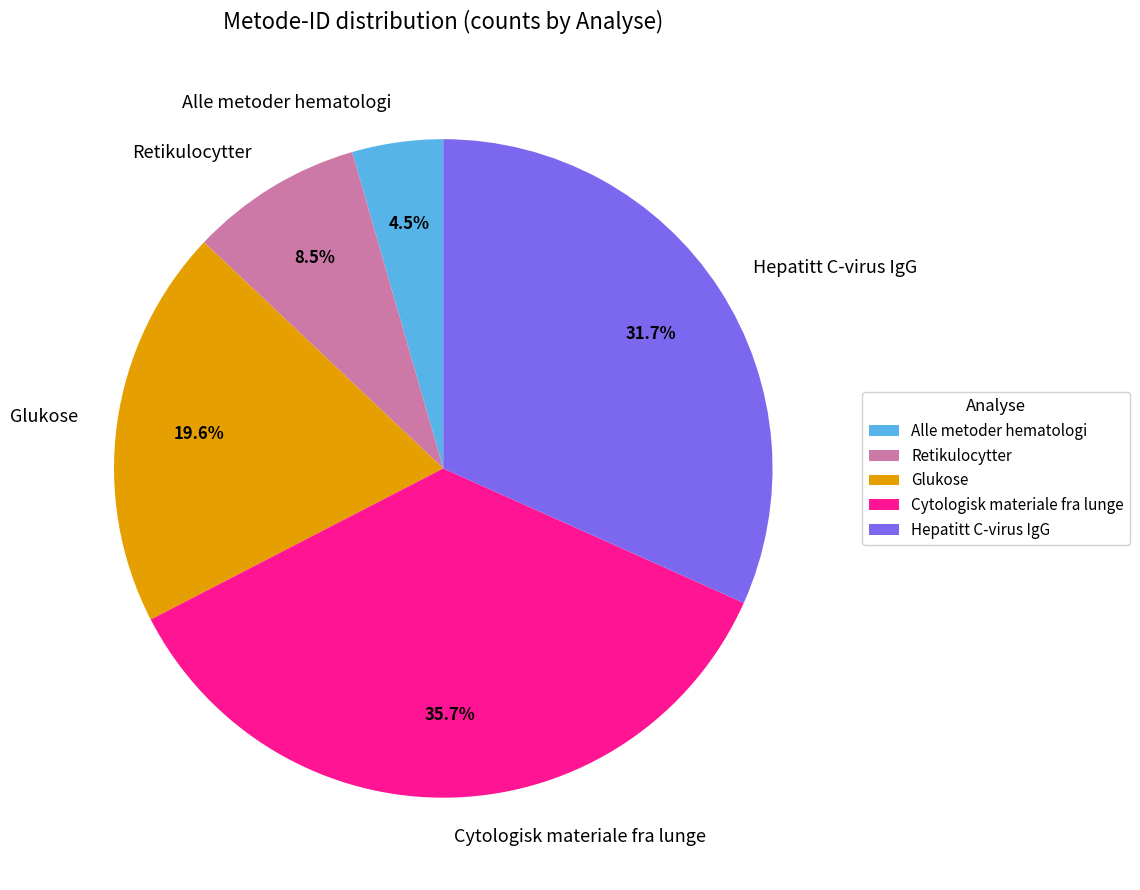

What percentage is NOT represented by Hepatitt C-virus IgG?

68.3%